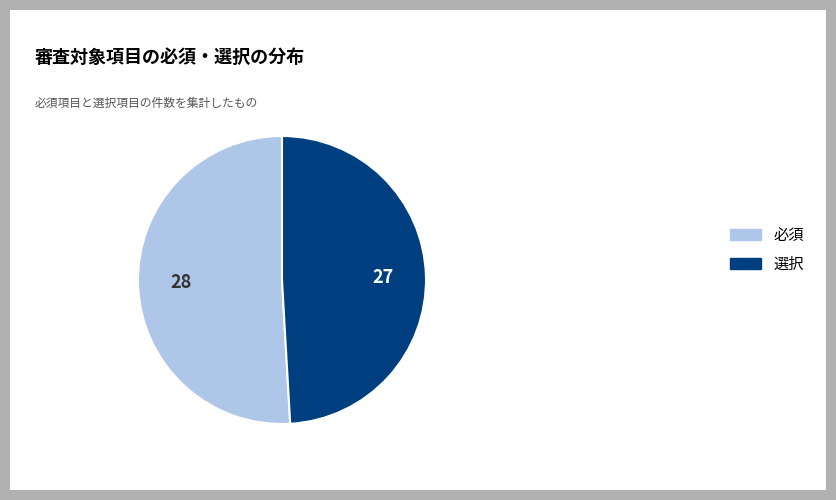

The 必須 slice represents 65% of the pie. True or false?

False